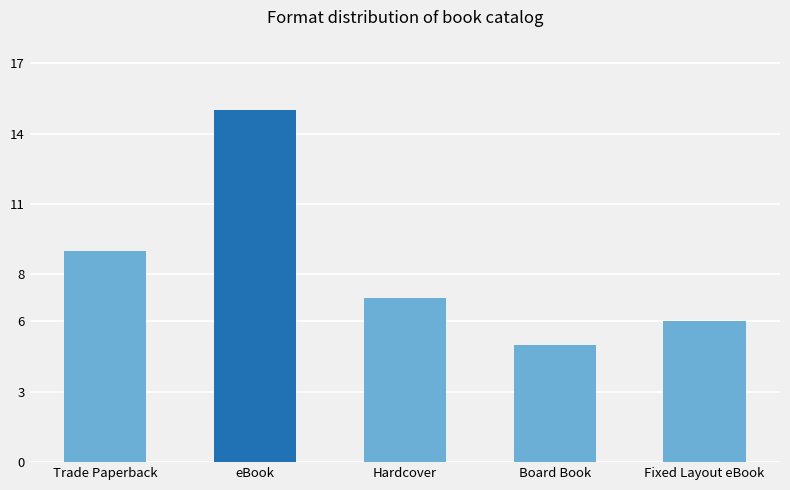

Count the number of data series in this chart.

1